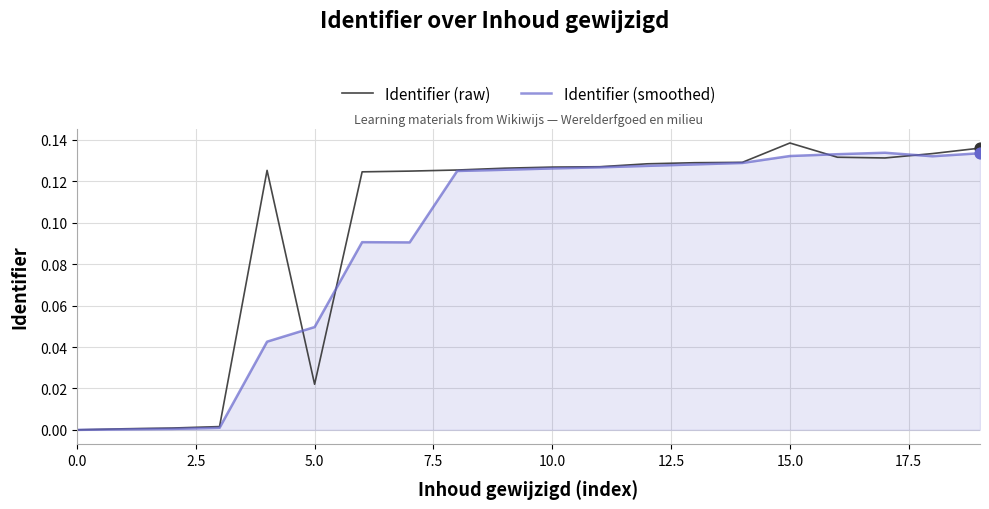

Which series has the largest total across all categories?

Identifier (raw)